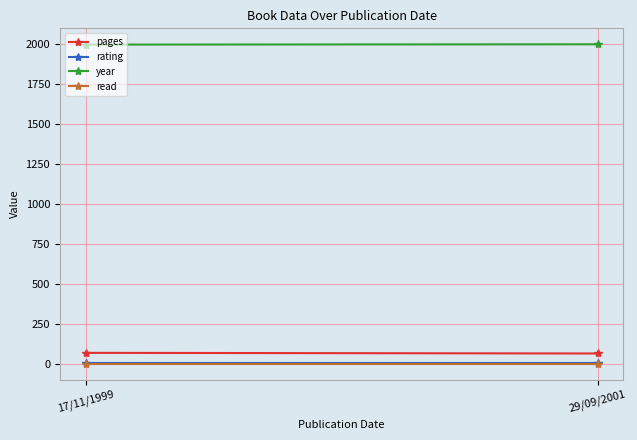

At which category is the sum across all series the highest?

17/11/1999